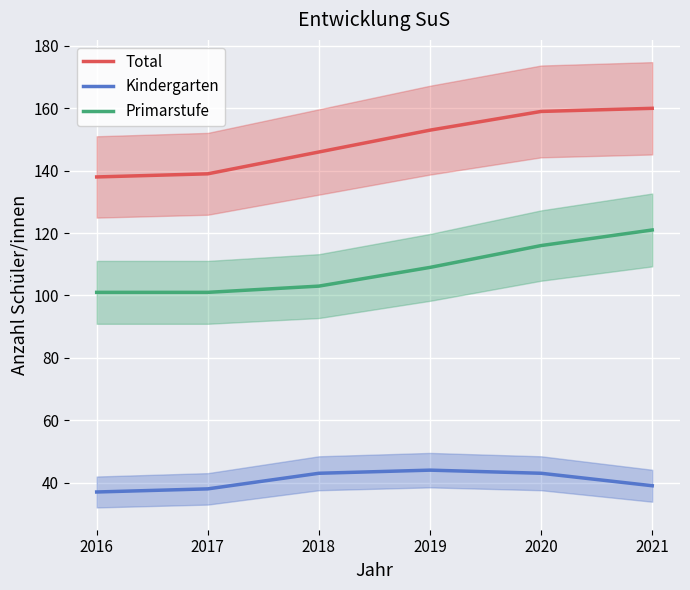

True or false: Kindergarten and Total intersect in this chart.

False